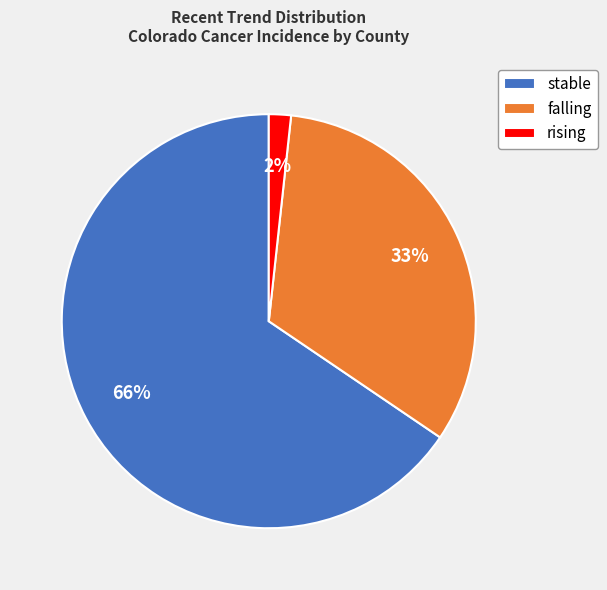

Rank the categories by value from highest to lowest.

stable, falling, rising